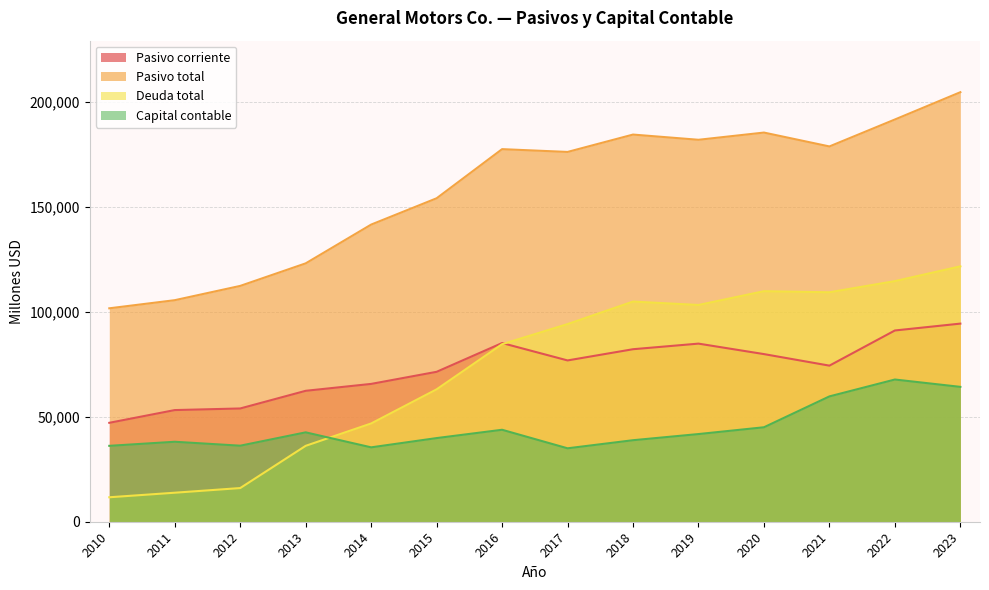

What is the value of the Deuda total point at the 11th from the left?

109894